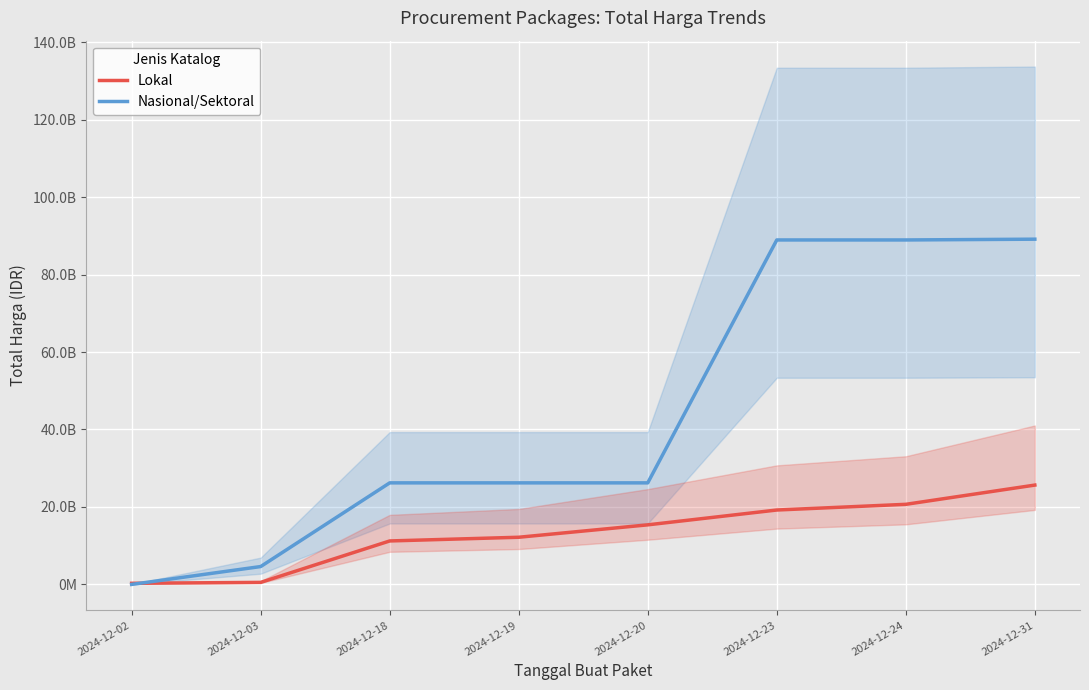

Is this an area chart (filled region under the line)?

No